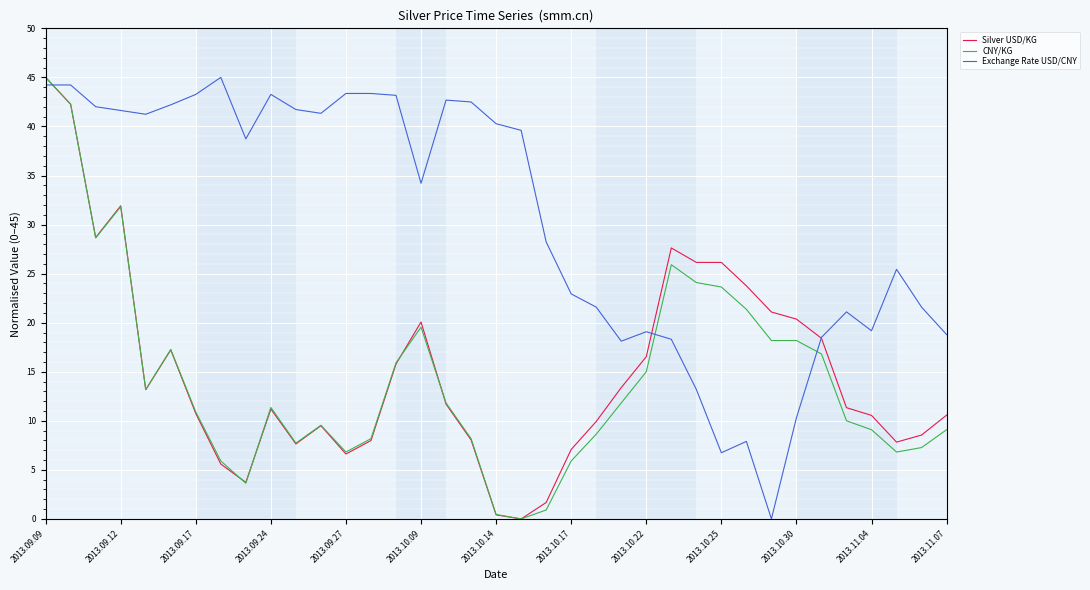

Which series has the largest total across all categories?

Exchange Rate USD/CNY